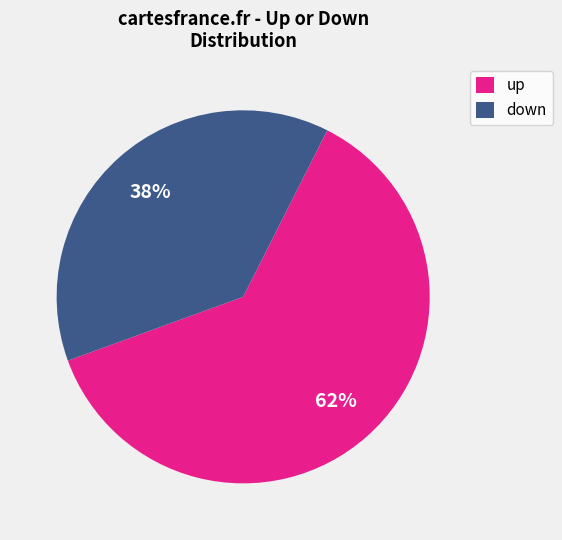

To the nearest percent, what is the average slice percentage?

50%